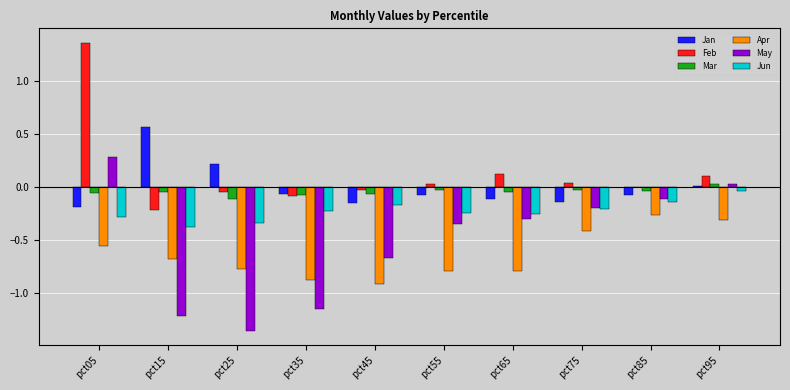

At which label does May reach its peak?

pct05